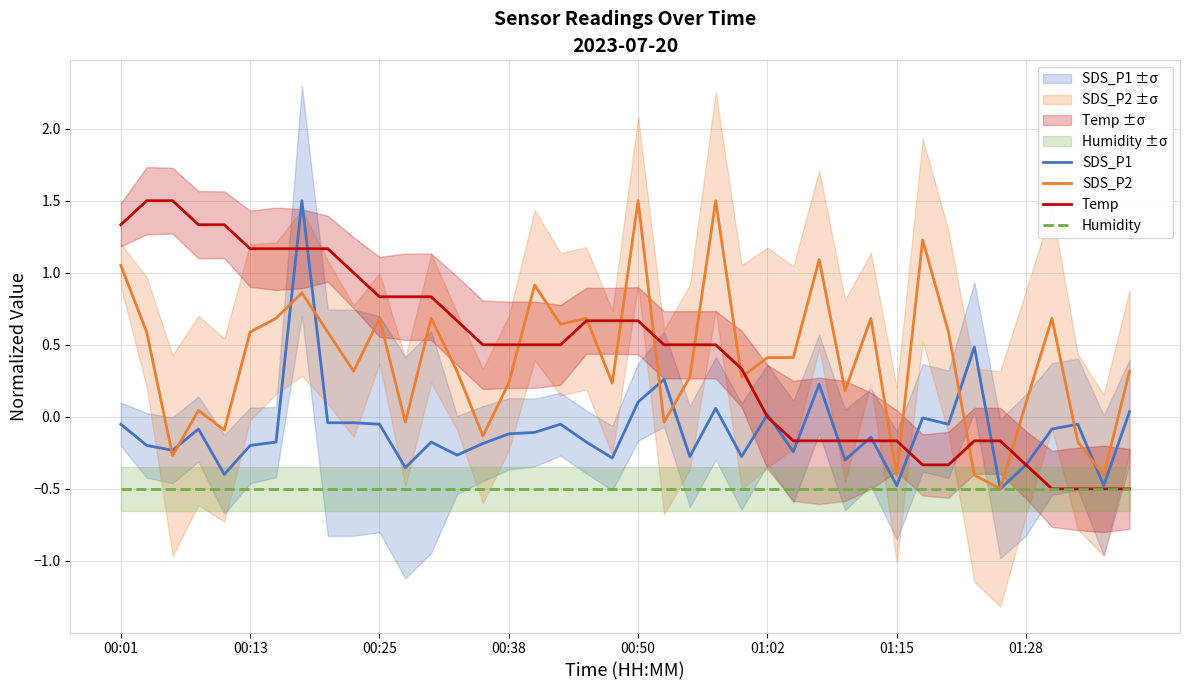

List the labels in order of Humidity value, largest first.

00:01, 00:13, 00:25, 00:38, 00:50, 01:02, 01:15, 01:28, 8, 9, 10, 11, 12, 13, 14, 15, 16, 17, 18, 19, 20, 21, 22, 23, 24, 25, 26, 27, 28, 29, 30, 31, 32, 33, 34, 35, 36, 37, 38, 39